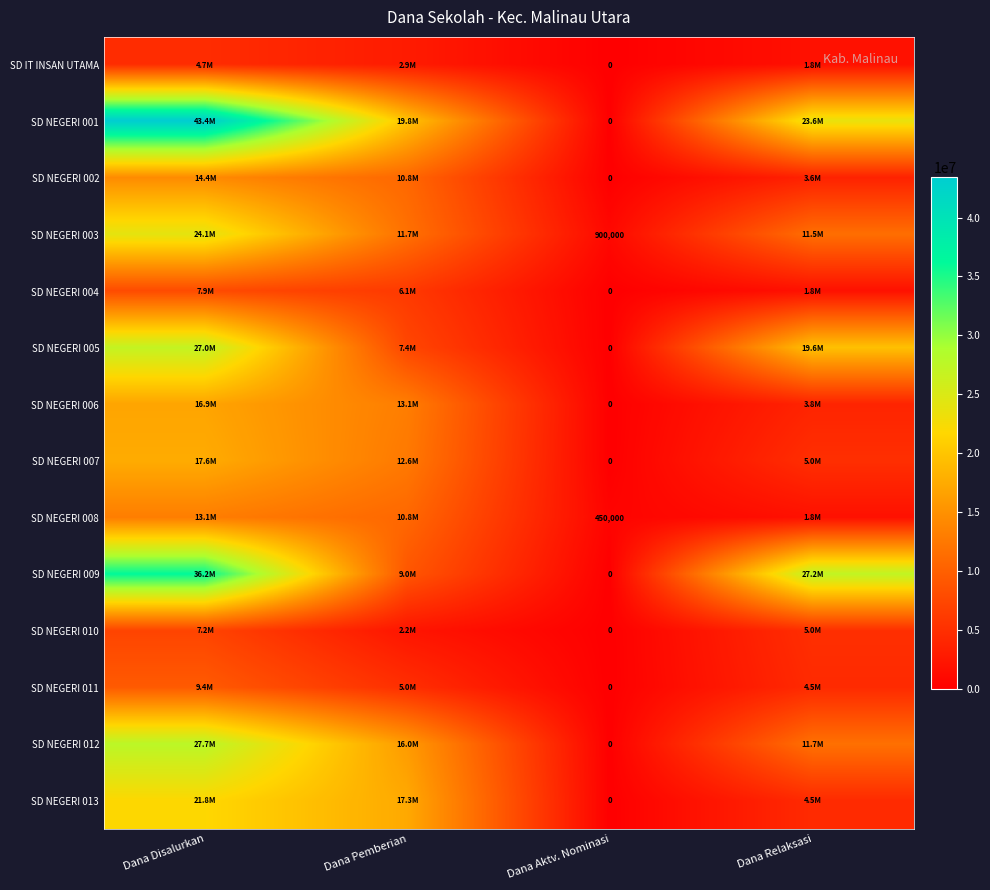

Is it true that SD IT INSAN UTAMA equals 0 at Dana Aktv. Nominasi?

True